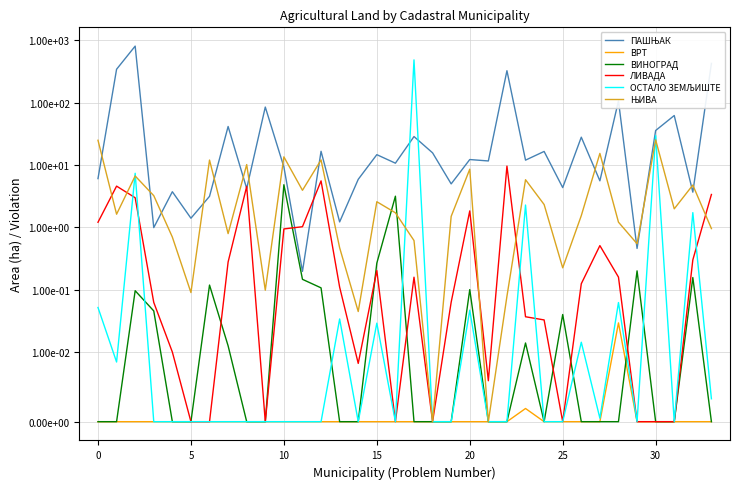

How many positive values does the ВРТ series have?

2